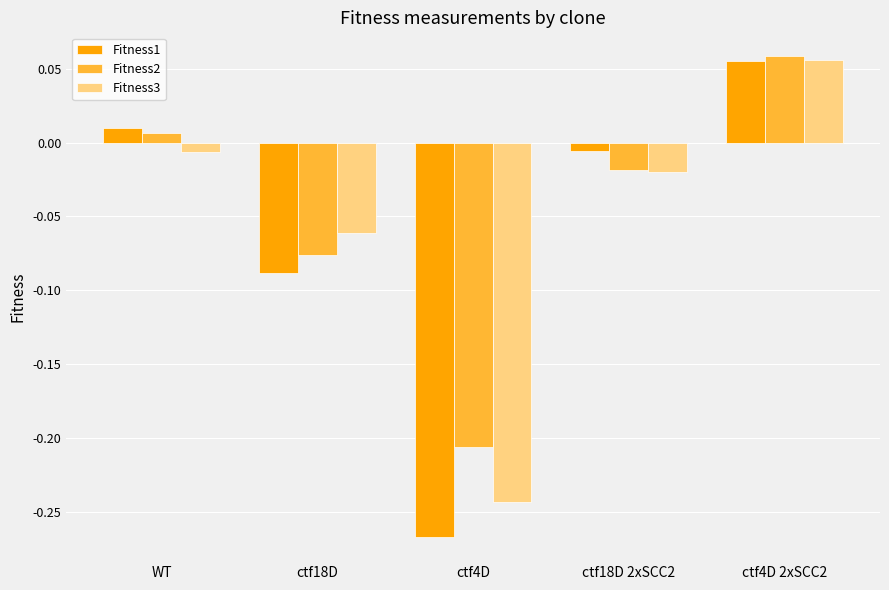

What is the label of the 4th bar from the right?

ctf18D